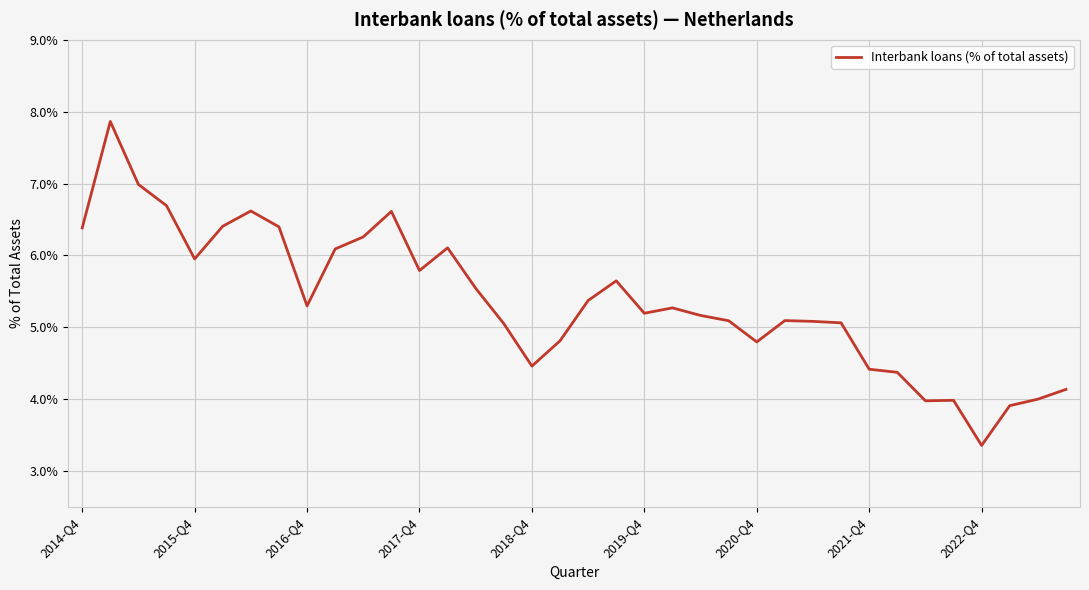

How many lines are shown in the chart?

1